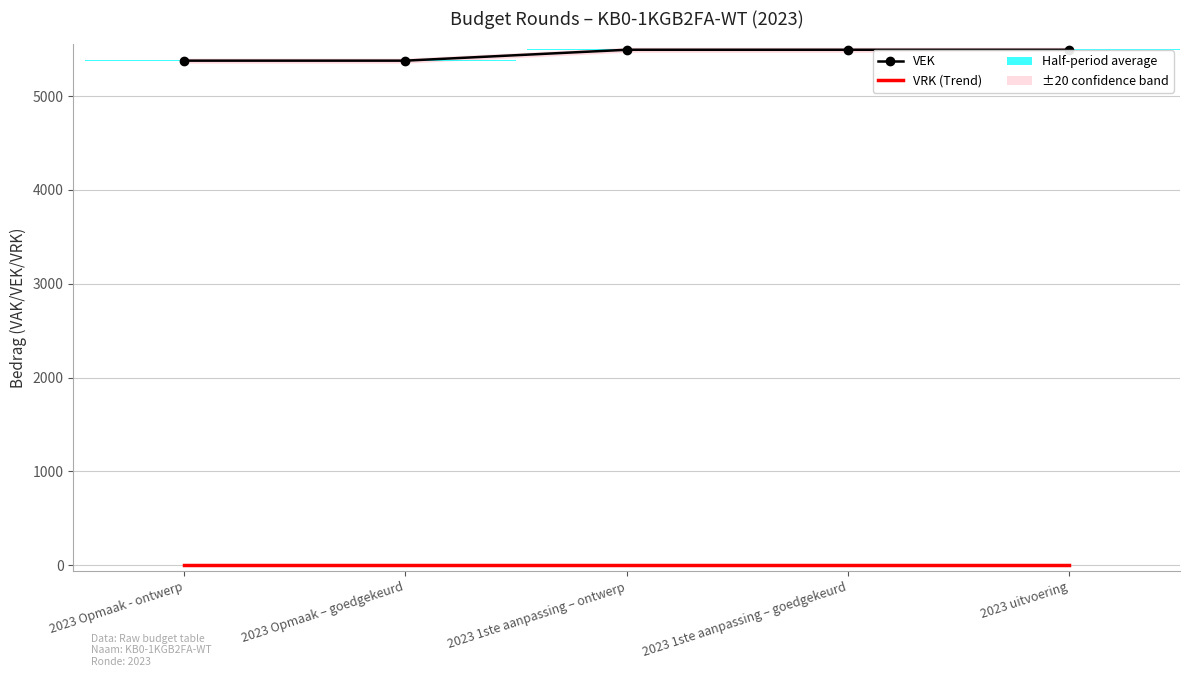

At which label does VEK reach its minimum?

2023 Opmaak - ontwerp